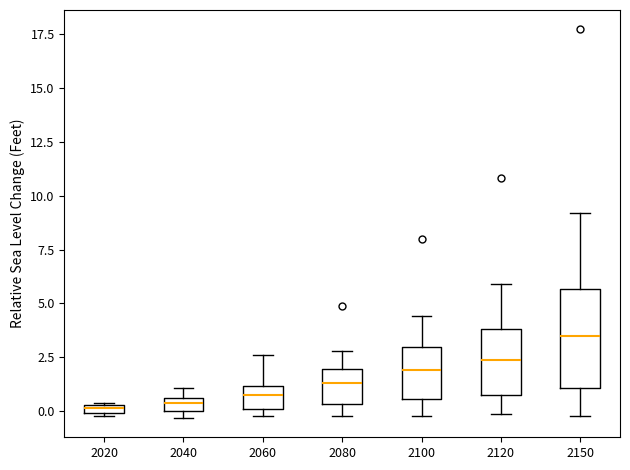

Where is the upper edge of the box at x = 2150 on the y-axis? The values are not printed on the chart, so give them approximately, as read against the axis.

5.5